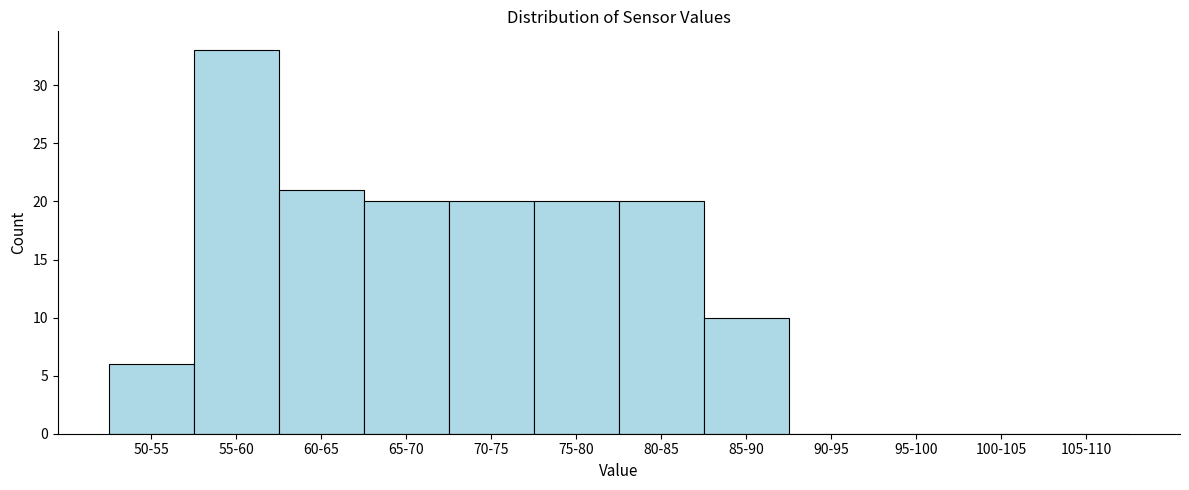

Reading left to right, extract all data points from this chart.

50-55=6	55-60=33	60-65=21	65-70=20	70-75=20	75-80=20	80-85=20	85-90=10	90-95=0	95-100=0	100-105=0	105-110=0